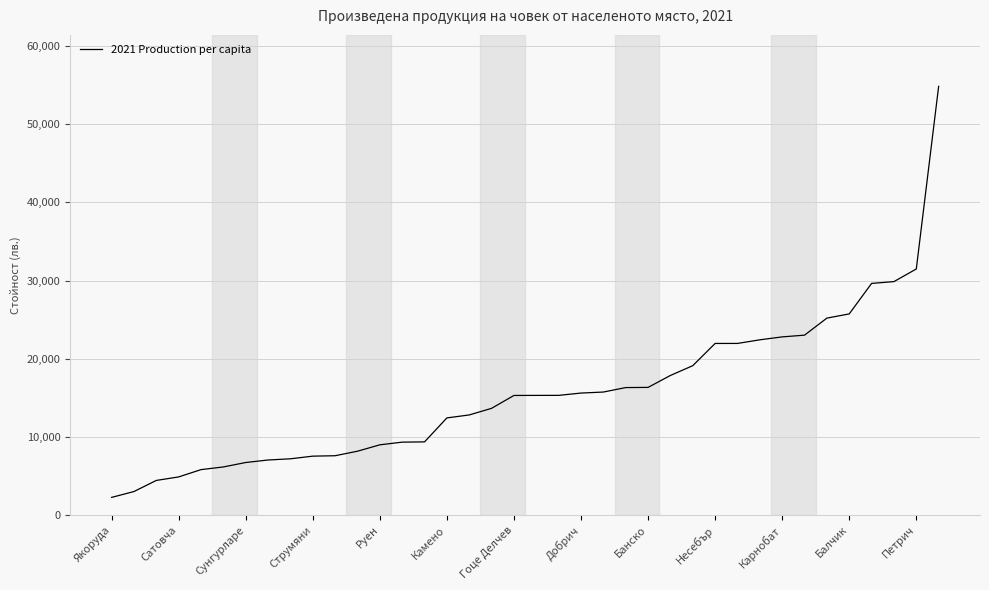

What is the smallest value displayed?

2263